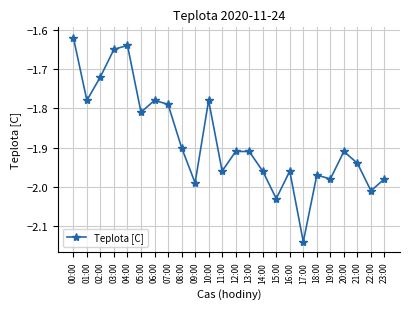

How many interior local valleys (lower than both neighbors) does the data have?

8